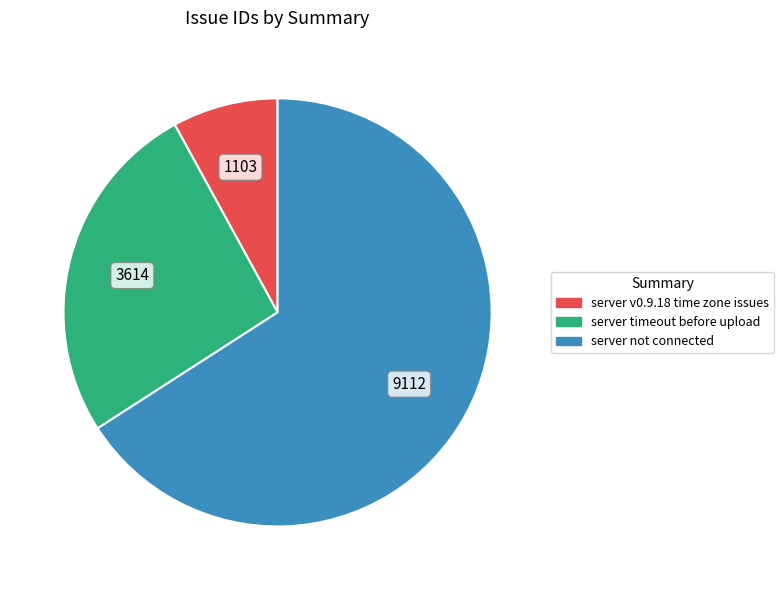

Approximately how many times larger is the value at server not connected compared to server v0.9.18 time zone issues?

8.3